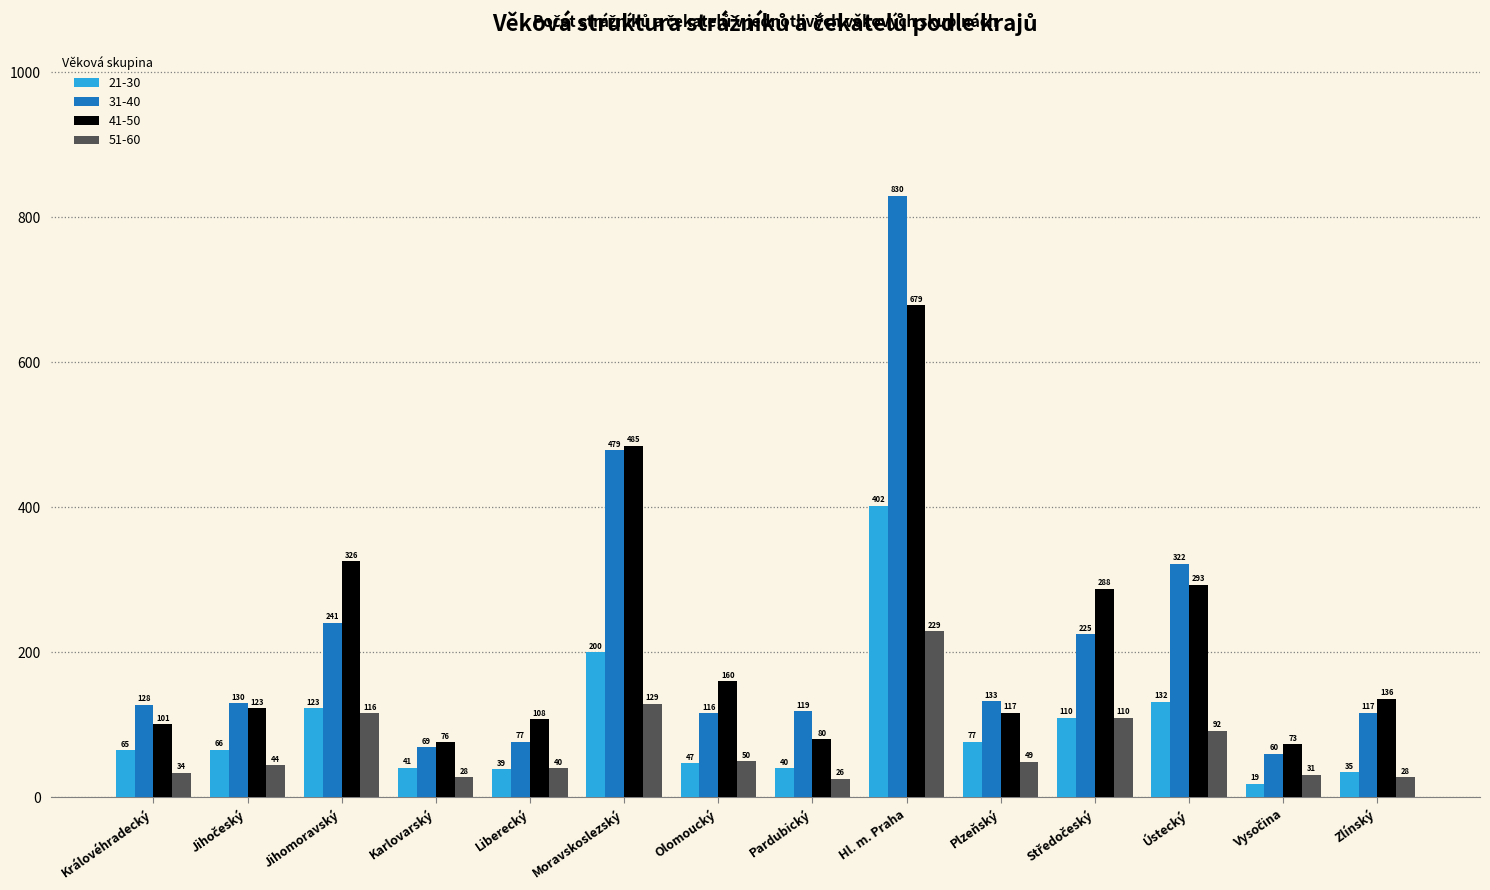

Does the chart contain stacked bars?

No